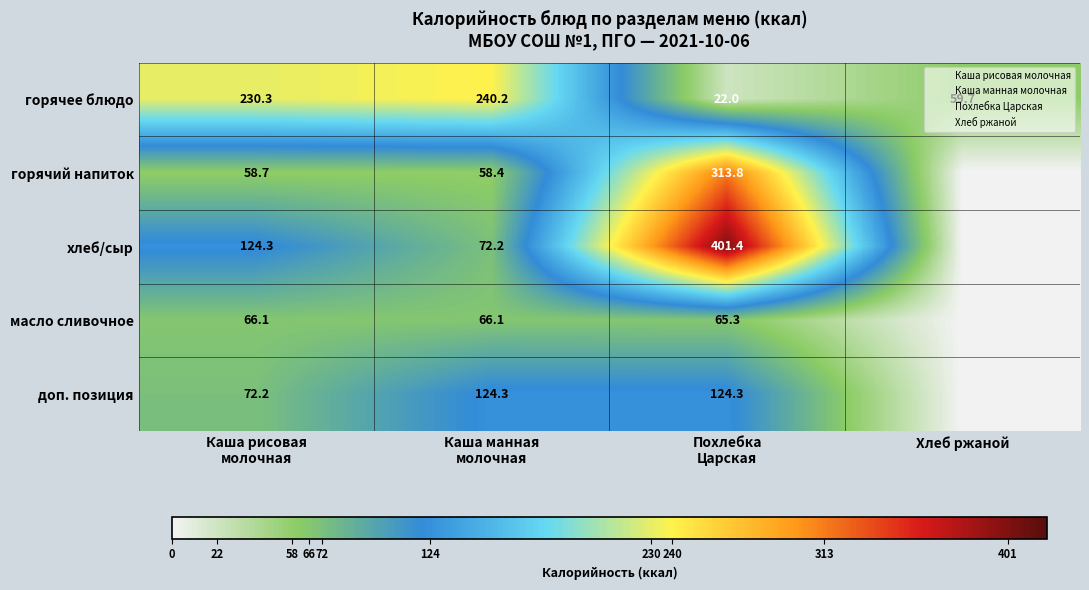

What value does the горячий напиток series have at Похлебка Царская?

313.8